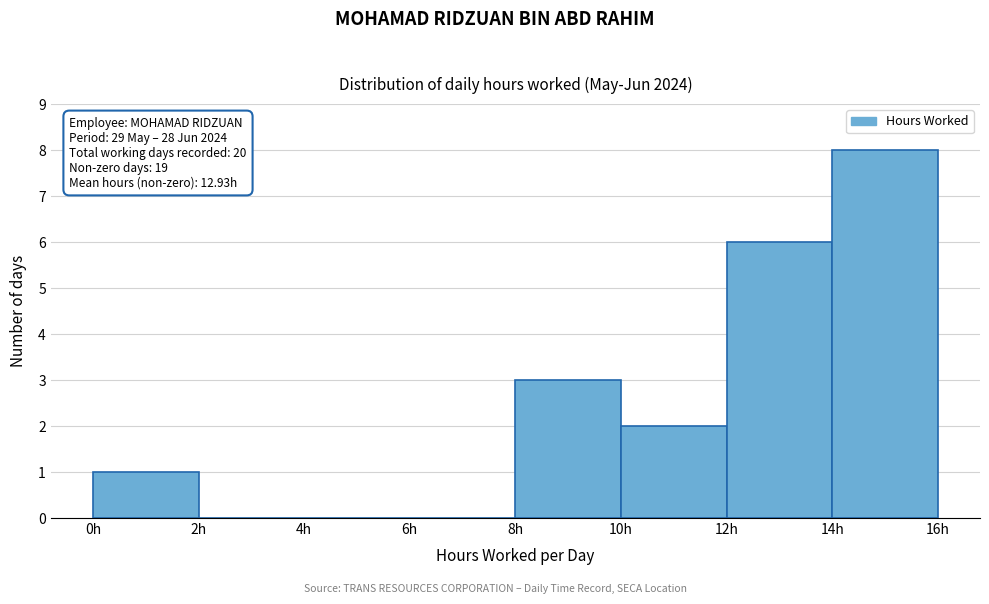

Which range on the x-axis has the tallest bar?

14 to 16